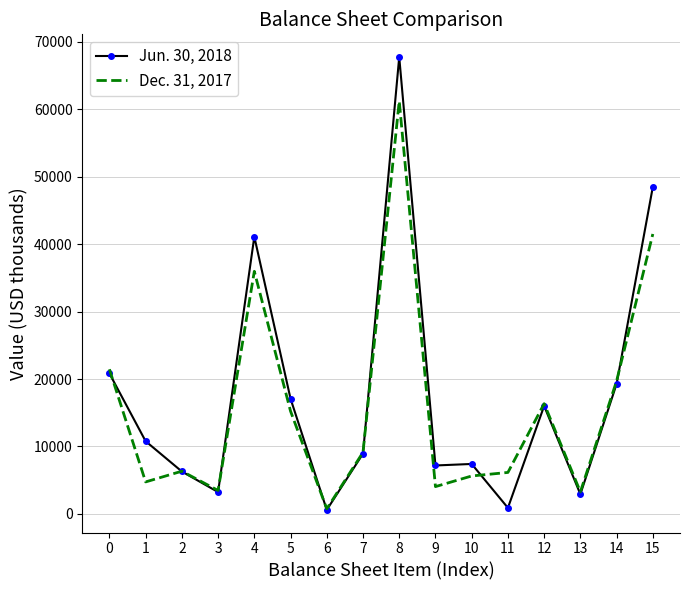

Which series has the widest spread of values?

Jun. 30, 2018